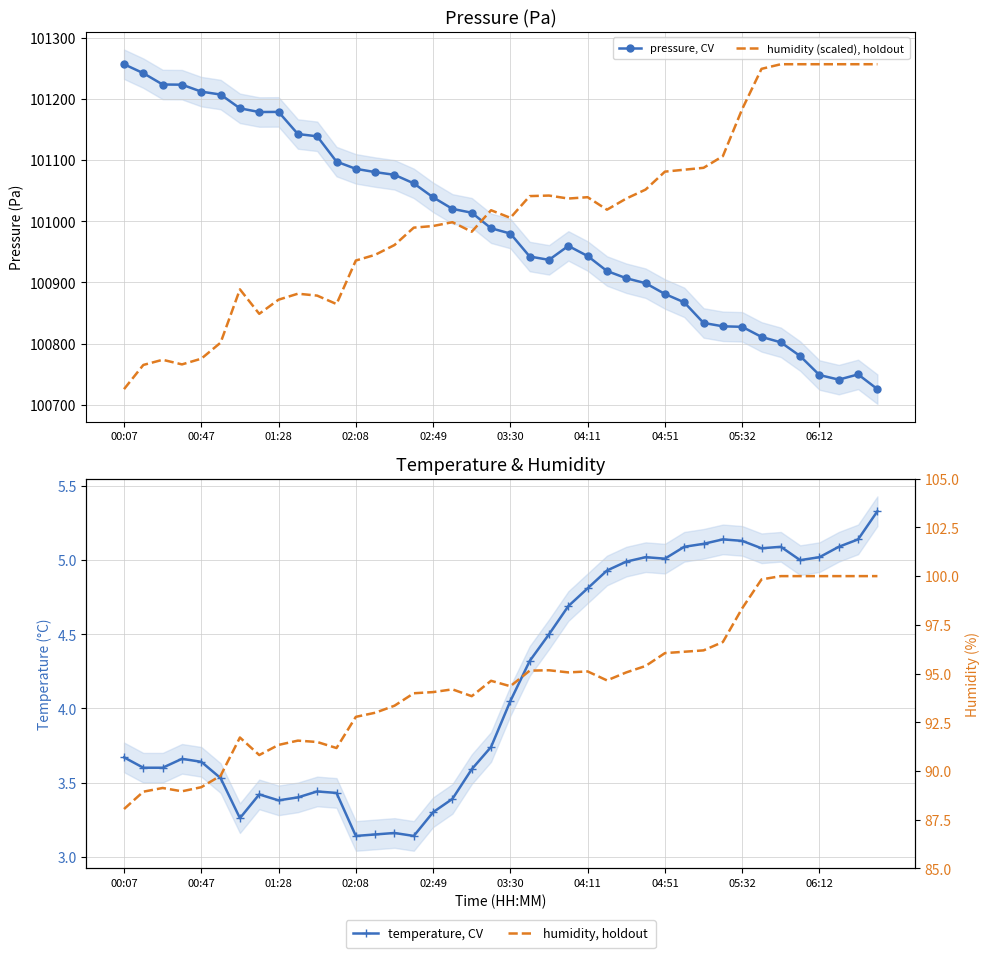

How many lines are shown in the chart?

4